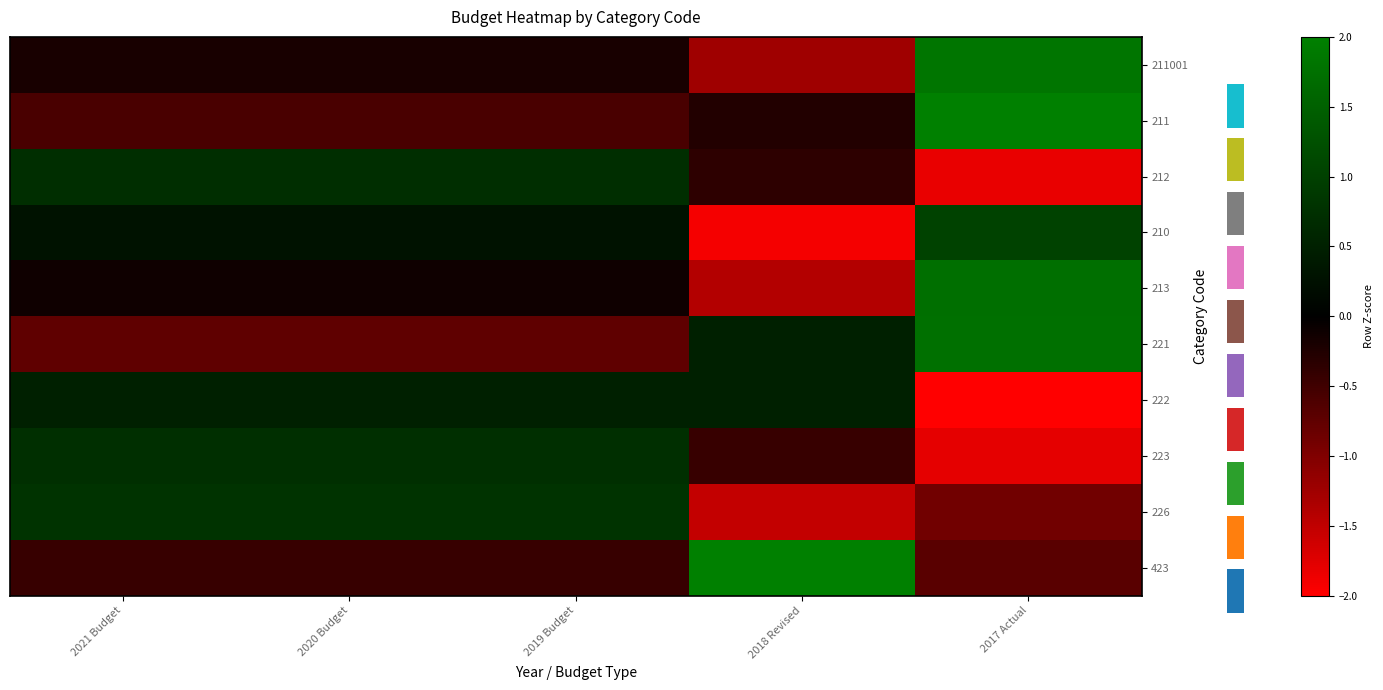

Where does the 212 series first go above 0?

2021 Budget